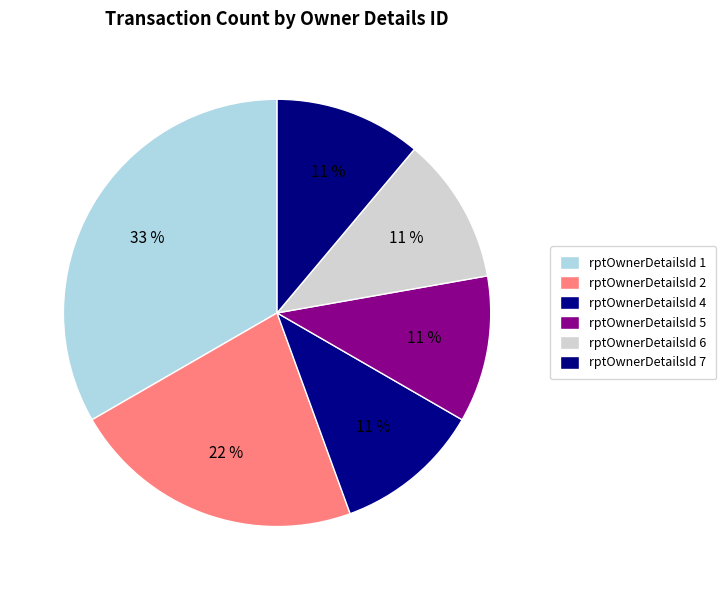

Approximately how many times larger is the value at rptOwnerDetailsId 7 compared to rptOwnerDetailsId 2?

0.5